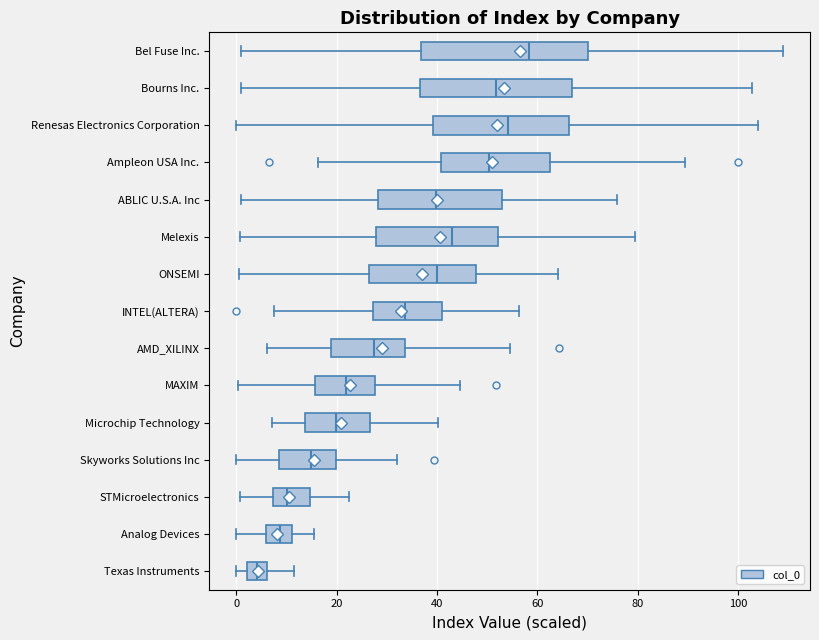

Reading bottom to top, read every box against the x-axis: the position of its median line, the range the box covers, and the ends of its whiskers. The values are not printed on the chart, so give them approximately, as read against the axis.

Texas Instruments: median 4, box 2 to 6, whiskers 0 to 12
Analog Devices: median 8, box 6 to 12, whiskers 0 to 16
STMicroelectronics: median 10, box 8 to 14, whiskers 0 to 22
Skyworks Solutions Inc: median 14, box 8 to 20, whiskers 0 to 32
Microchip Technology: median 20, box 14 to 26, whiskers 8 to 40
MAXIM: median 22, box 16 to 28, whiskers 0 to 44
AMD_XILINX: median 28, box 18 to 34, whiskers 6 to 54
INTEL(ALTERA): median 34, box 28 to 42, whiskers 8 to 56
ONSEMI: median 40, box 26 to 48, whiskers 0 to 64
Melexis: median 42, box 28 to 52, whiskers 0 to 80
ABLIC U.S.A. Inc: median 40, box 28 to 52, whiskers 0 to 76
Ampleon USA Inc.: median 50, box 40 to 62, whiskers 16 to 90
Renesas Electronics Corporation: median 54, box 40 to 66, whiskers 0 to 104
Bourns Inc.: median 52, box 36 to 68, whiskers 0 to 102
Bel Fuse Inc.: median 58, box 36 to 70, whiskers 0 to 108